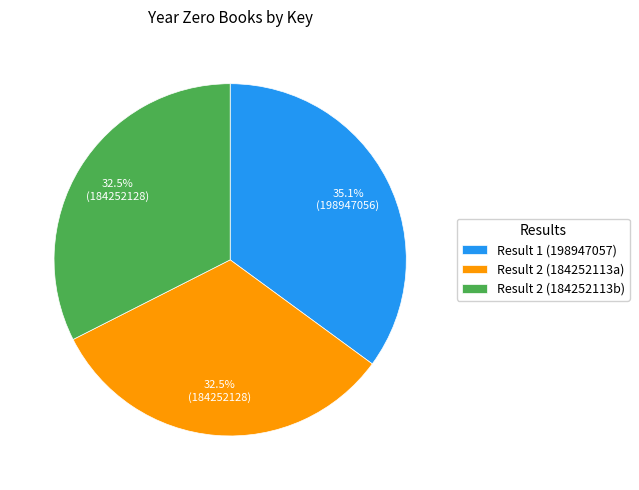

Which category has the biggest portion of the pie?

Result 1 (198947057)